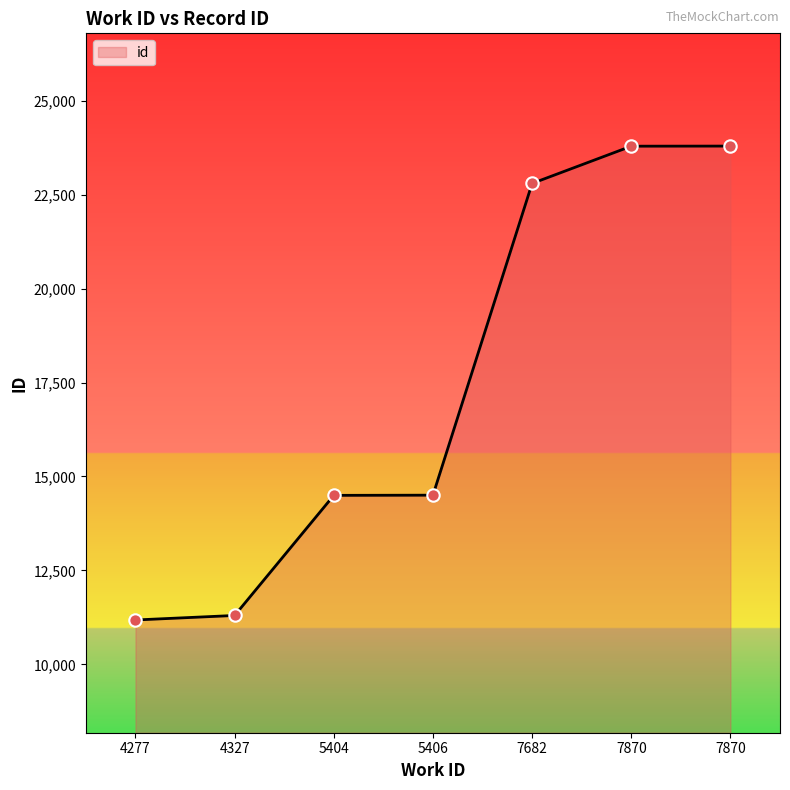

What is the change in value from 4327 to 7870?

+12487